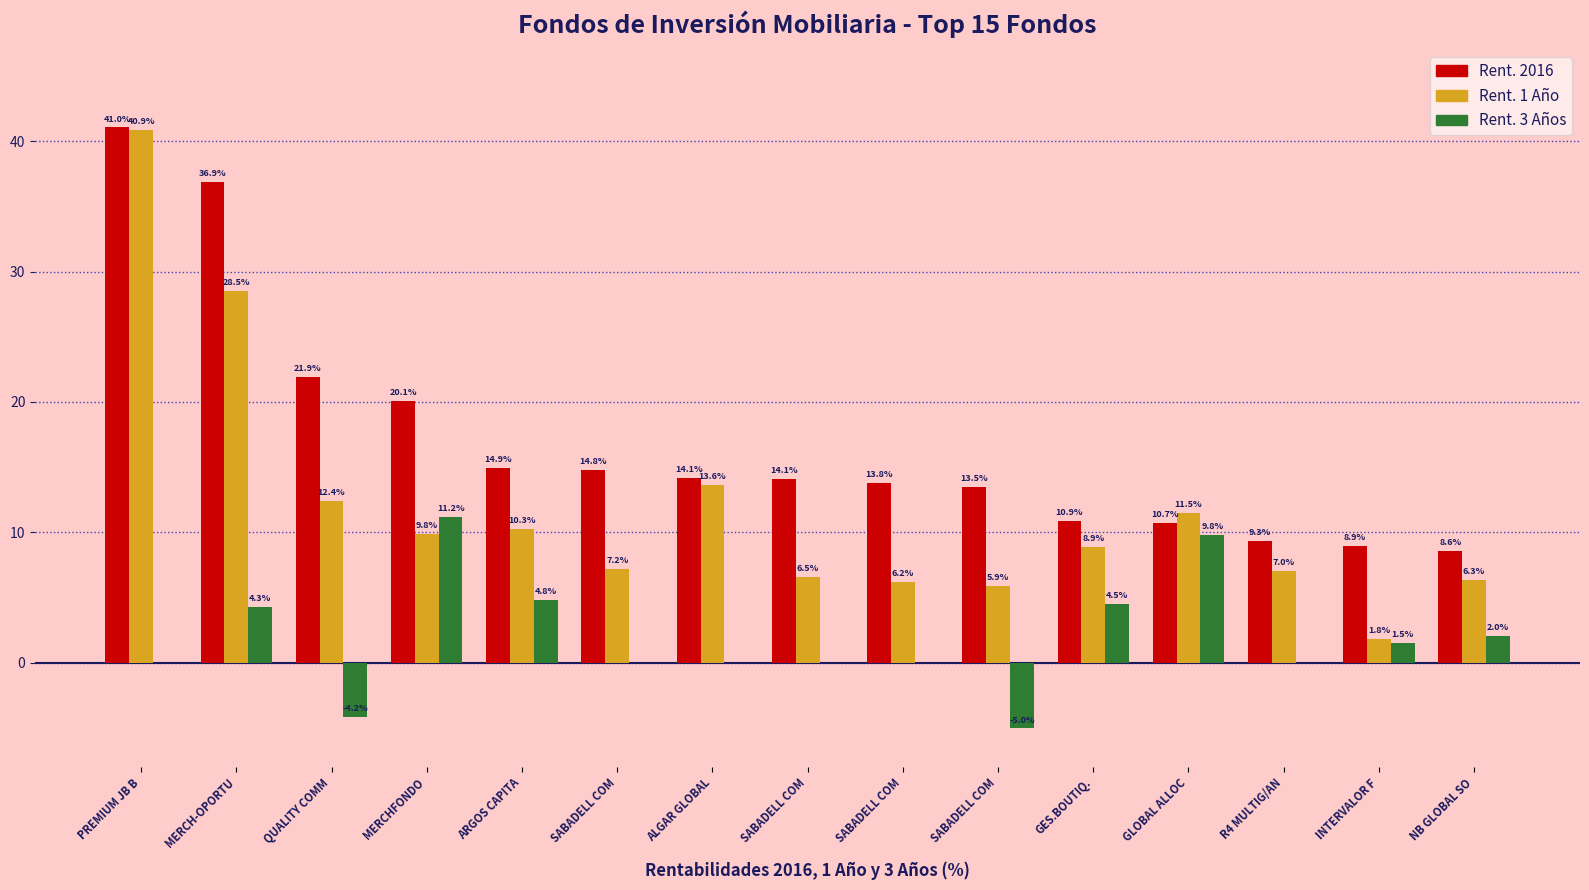

How many groups of bars are there?

15